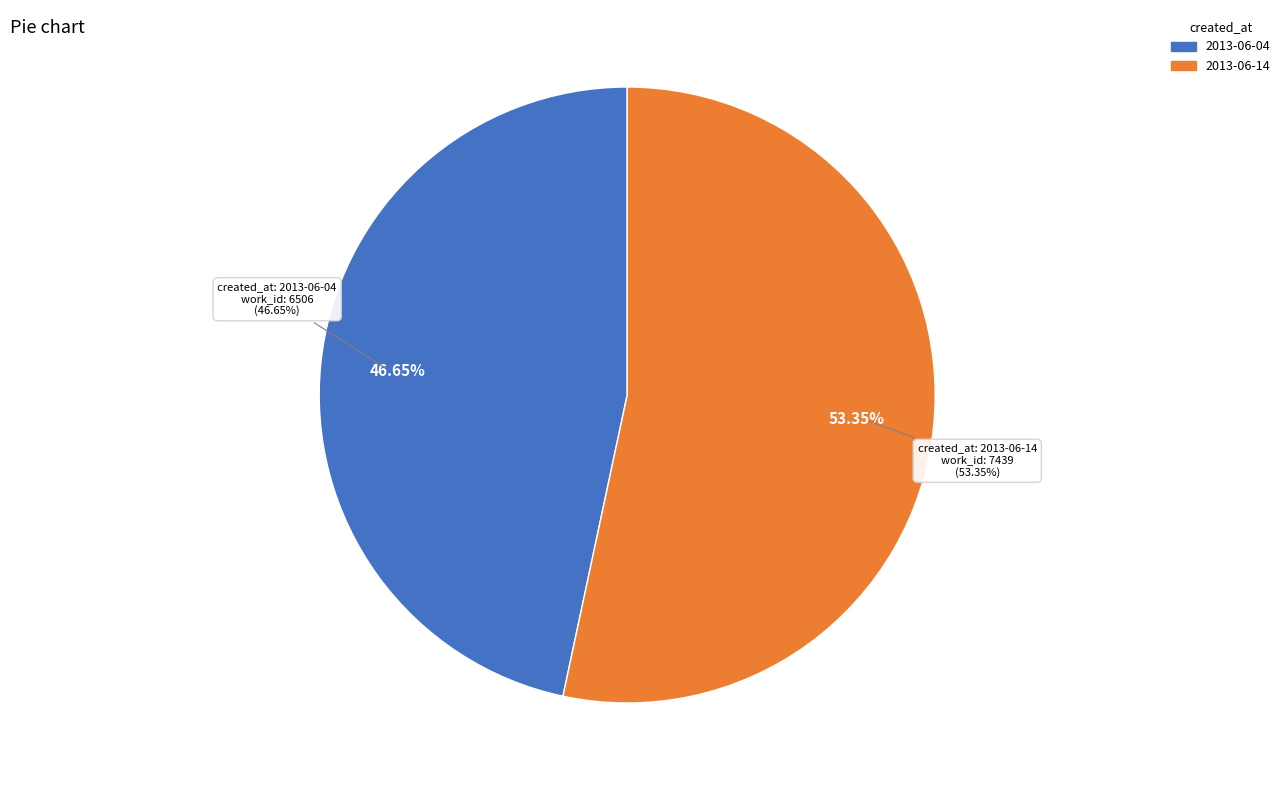

To the nearest percent, what is the average slice percentage?

50%